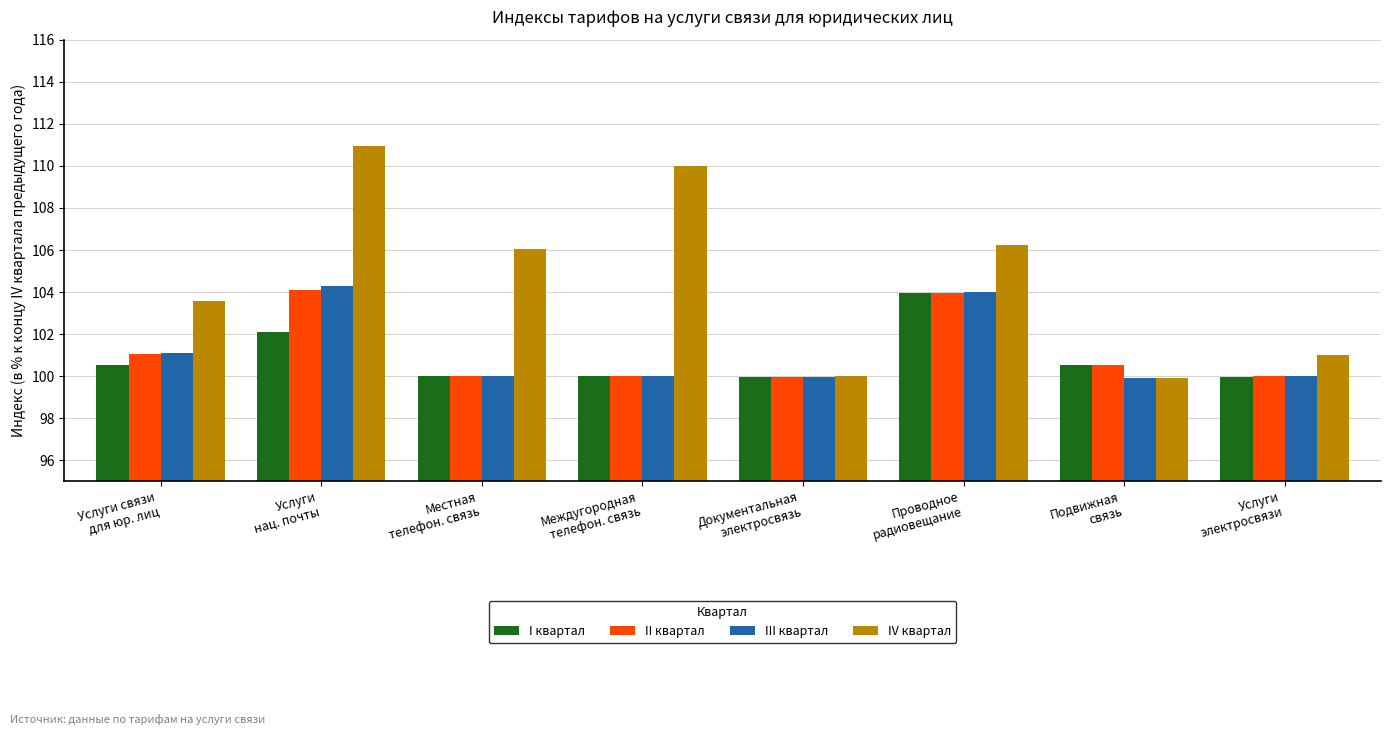

What is the average value of the II квартал series?

101.2